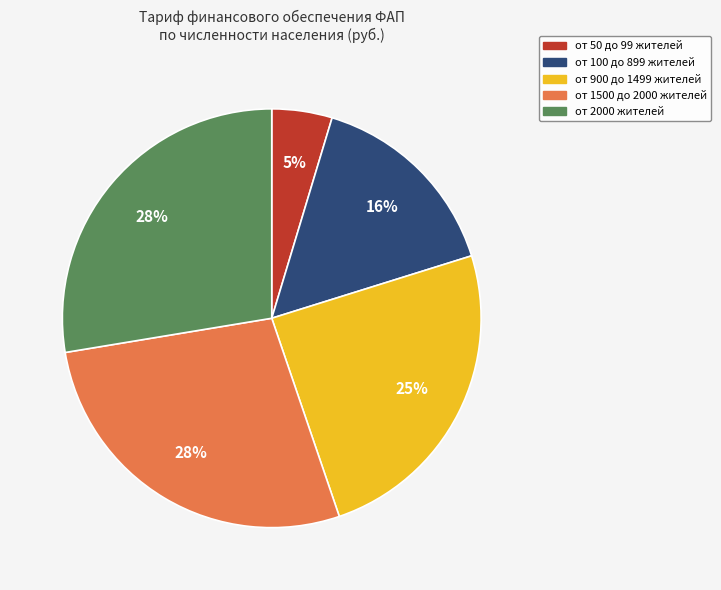

Is it true that от 2000 жителей is 28% of the pie?

True